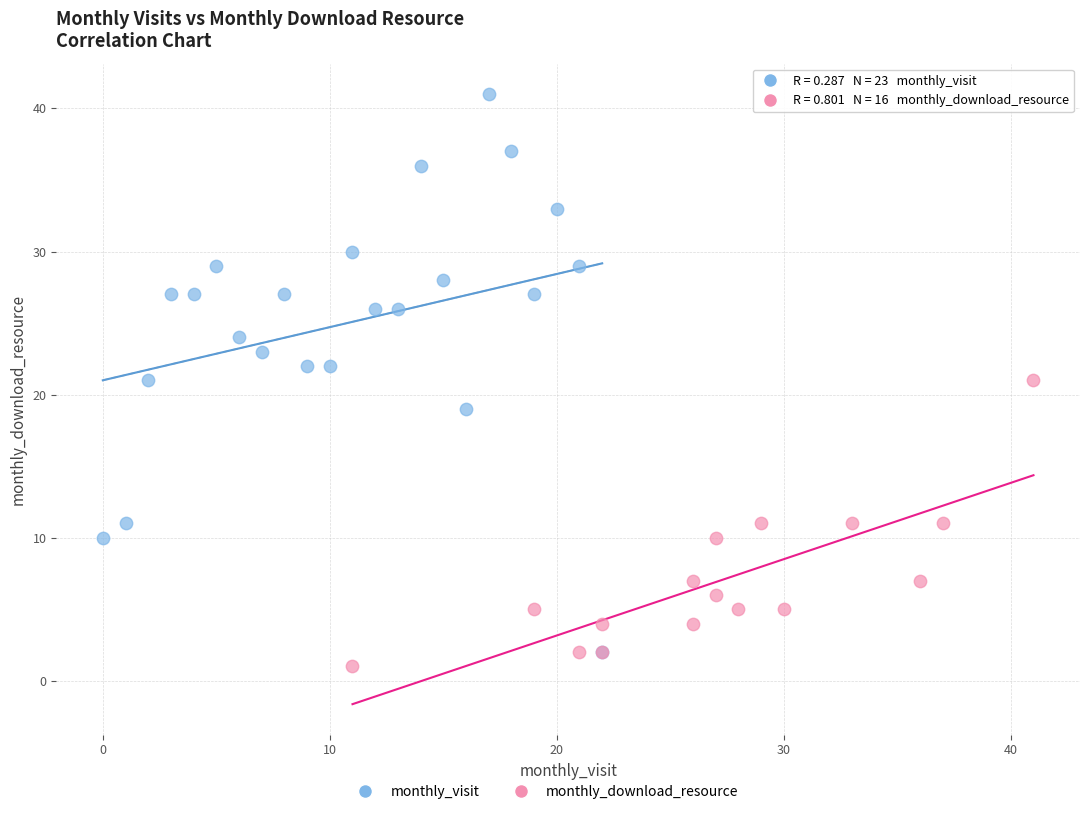

Which series has the largest Y range (max minus min)?

monthly_visit